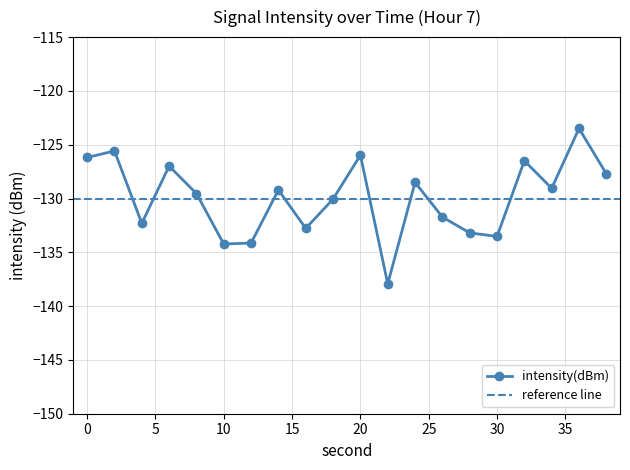

What is the maximum value shown in the chart?

-123.5